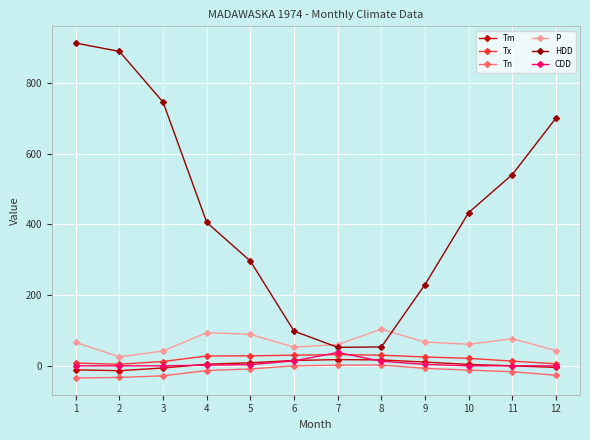

Is the value of HDD at 11 greater than the value of CDD at 1?

Yes